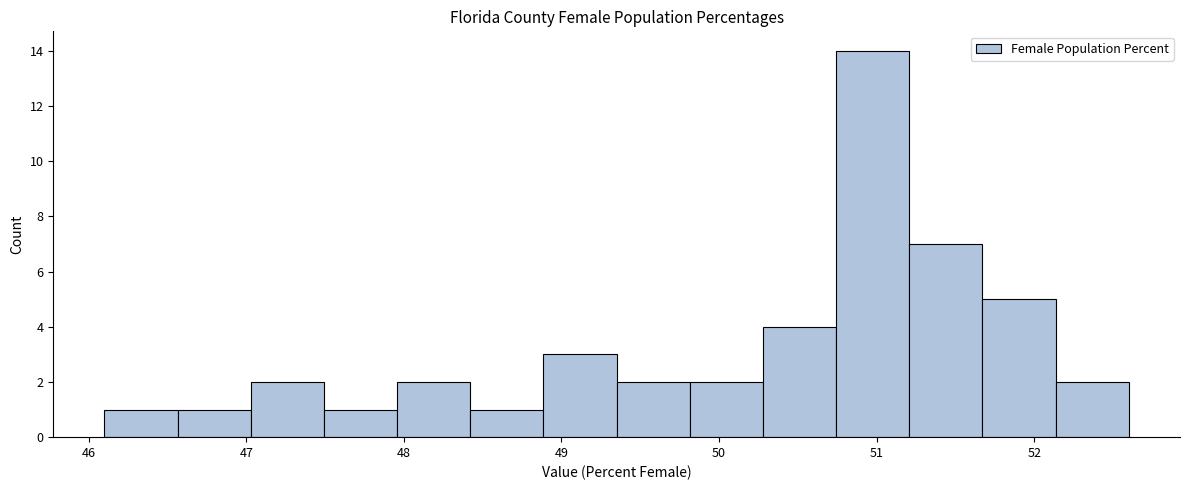

Reading left to right, transcribe this chart: for each bar, give the range it covers on the x-axis and its height. Neither the bar edges nor the heights are printed on the chart, so give them approximately, as read against the axes.

46.1 to 46.6: 1
46.6 to 47.0: 1
47.0 to 47.5: 2
47.5 to 48.0: 1
48.0 to 48.4: 2
48.4 to 48.9: 1
48.9 to 49.4: 3
49.4 to 49.8: 2
49.8 to 50.3: 2
50.3 to 50.7: 4
50.7 to 51.2: 14
51.2 to 51.7: 7
51.7 to 52.1: 5
52.1 to 52.6: 2